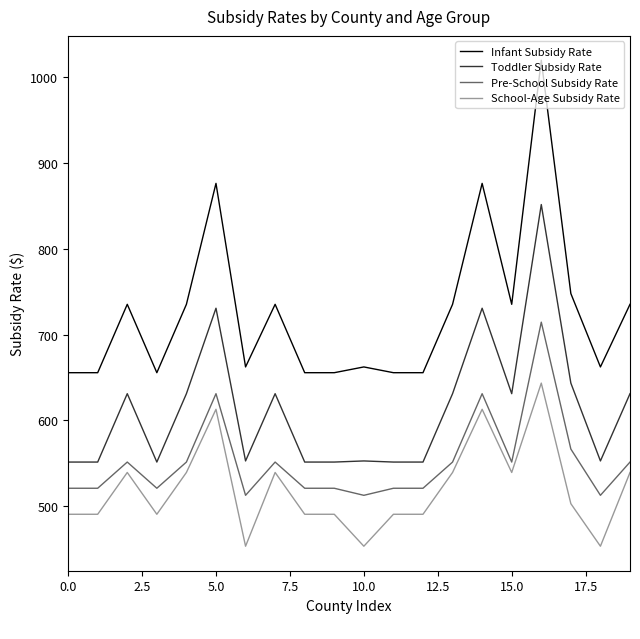

What is the difference between the maximum and minimum values in the Pre-School Subsidy Rate series?

201.9